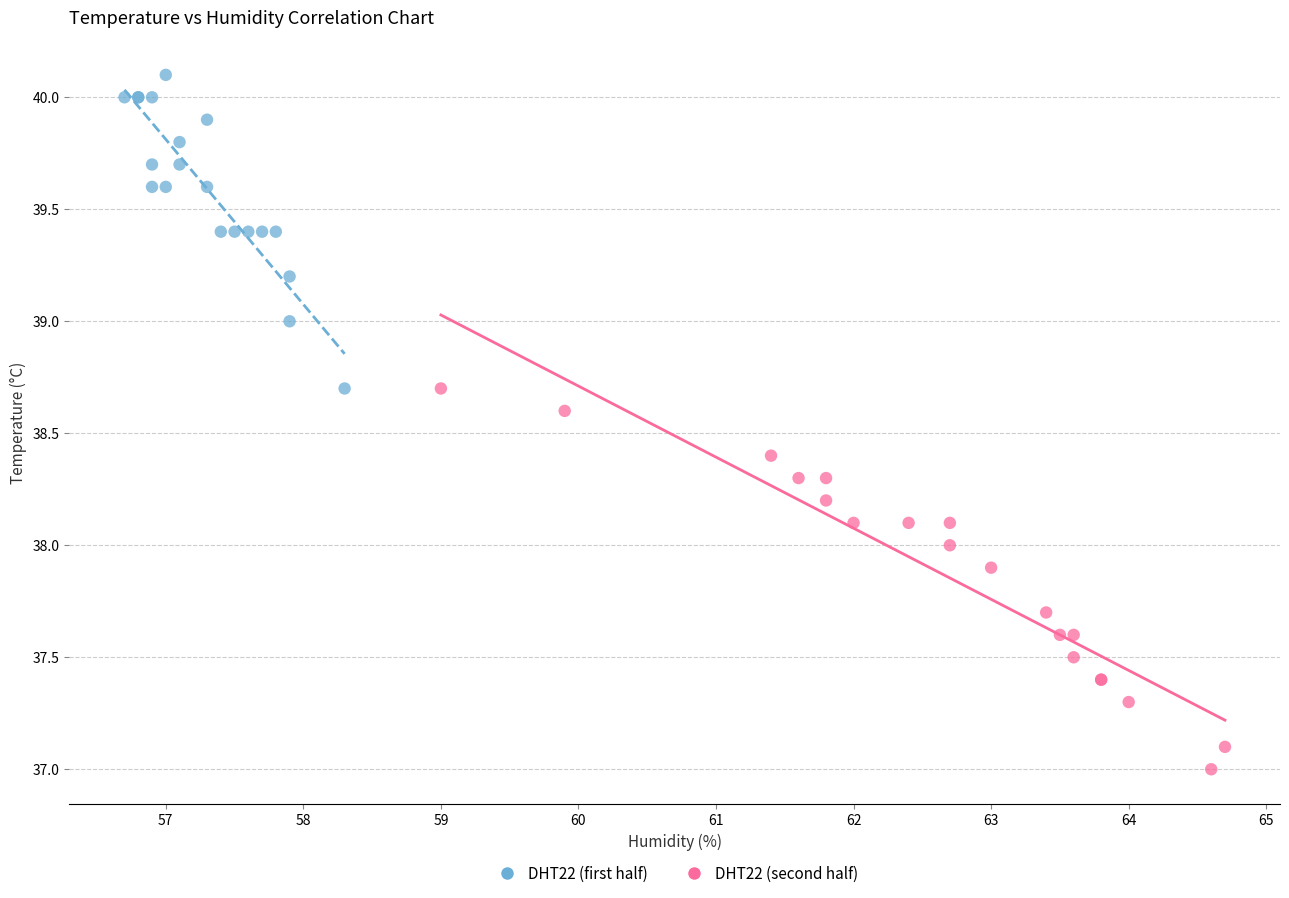

Which series has the widest spread of Y values?

DHT22 (second half)